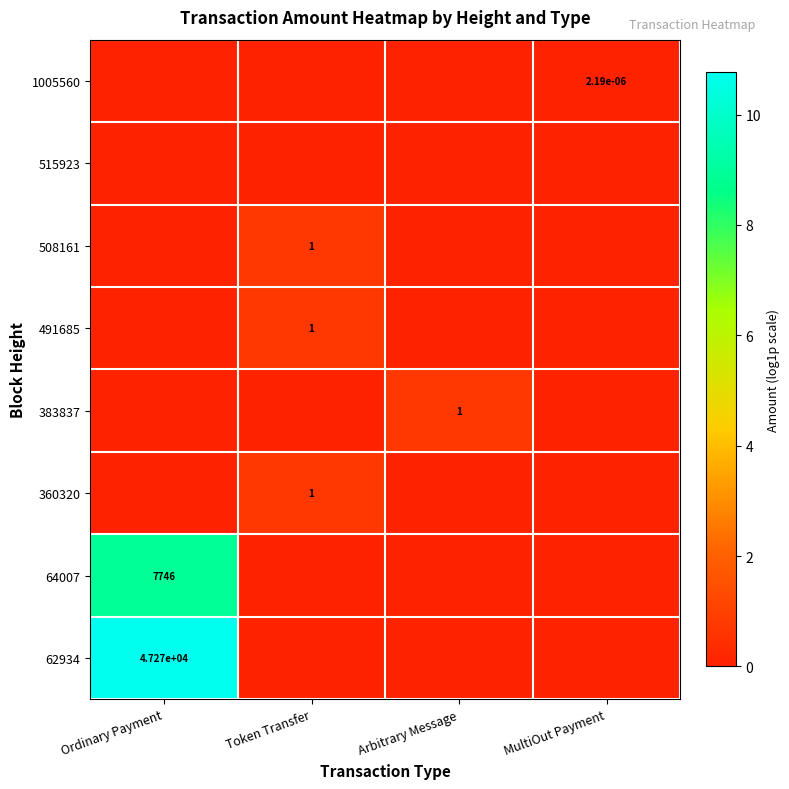

Is it true that 491685 equals 0.0 at MultiOut Payment?

True